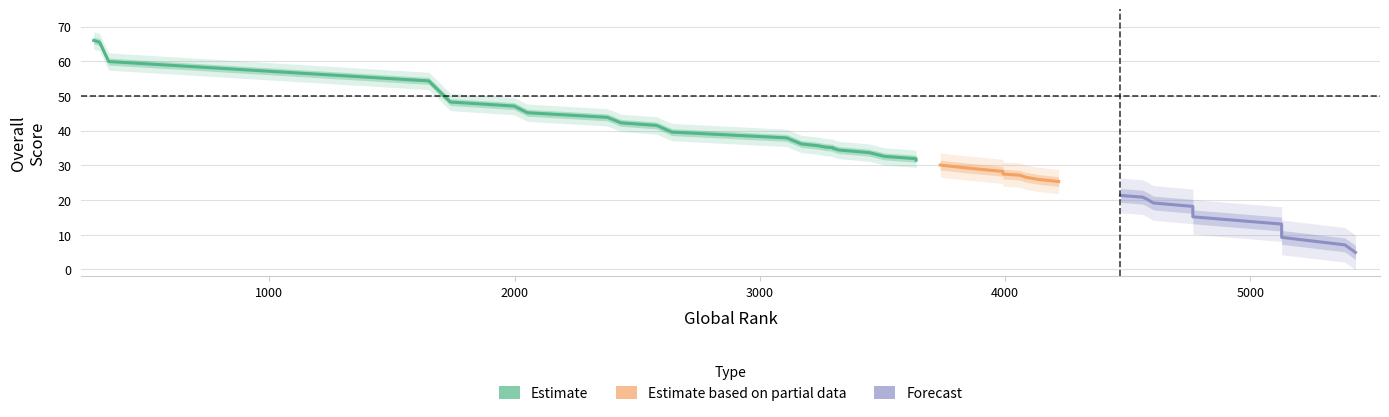

Approximately how many times larger is the value at 37 compared to 24?

2.5